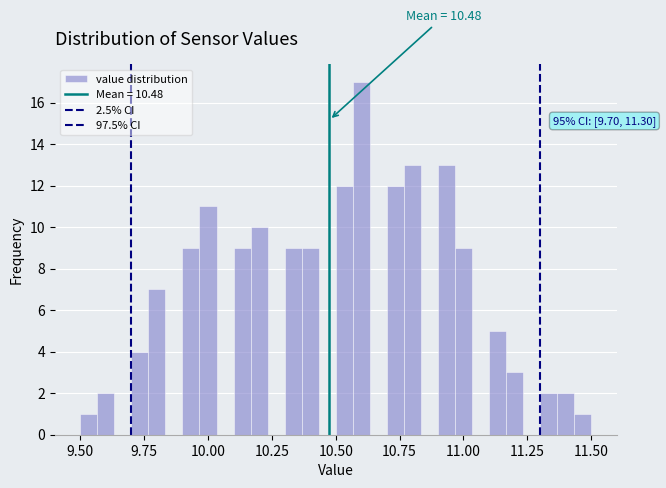

Around what value on the x-axis is the tallest bar? Give the approximate position of its centre, as read against the axis.

10.60